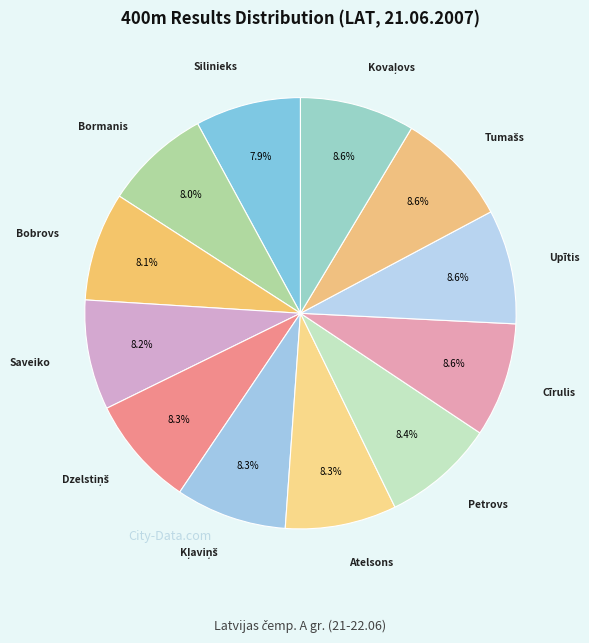

How many slices are in this pie chart?

12